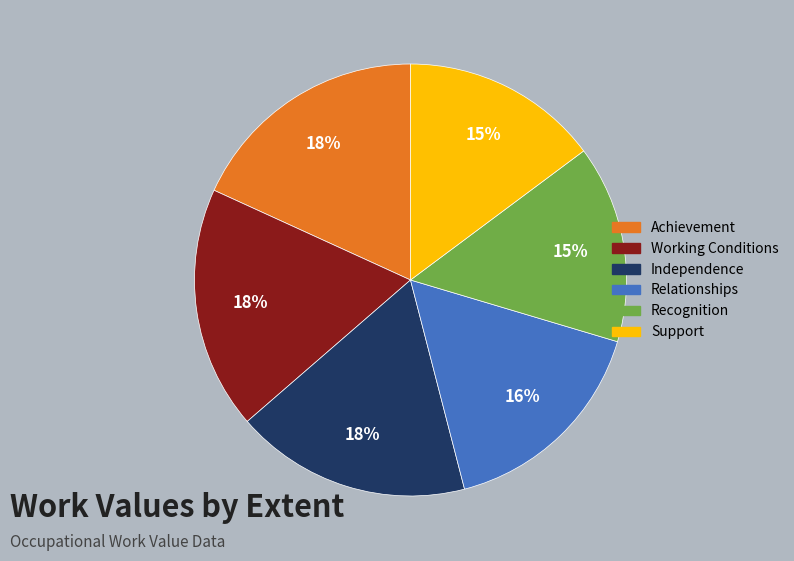

Is it true that Achievement is 18% of the pie?

True